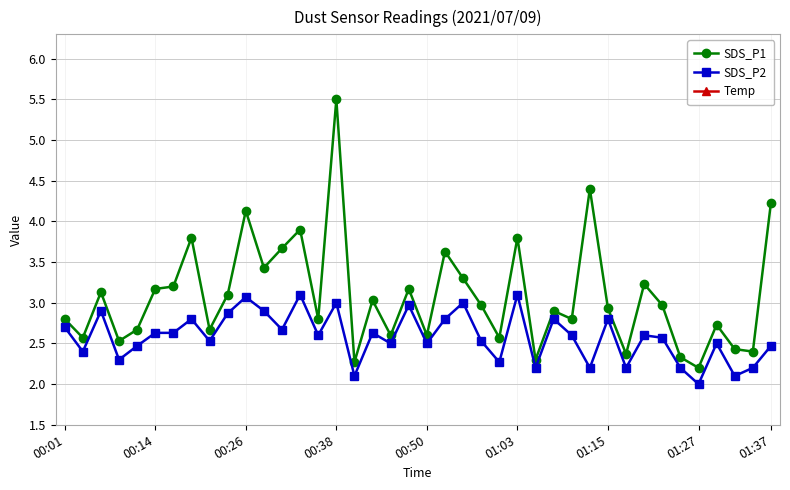

Reading left to right, what are all the values shown in this chart?

SDS_P1: 2.8	2.6	3.1	2.5	2.7	3.2	3.2	3.8	2.7	3.1	4.1	3.4	3.7	3.9	2.8	5.5	2.3	3.0	2.6	3.2	2.6	3.6	3.3	3.0	2.6	3.8	2.3	2.9	2.8	4.4	2.9	2.4	3.2	3.0	2.3	2.2	2.7	2.4	2.4	4.2
SDS_P2: 2.7	2.4	2.9	2.3	2.5	2.6	2.6	2.8	2.5	2.9	3.1	2.9	2.7	3.1	2.6	3.0	2.1	2.6	2.5	3.0	2.5	2.8	3.0	2.5	2.3	3.1	2.2	2.8	2.6	2.2	2.8	2.2	2.6	2.6	2.2	2.0	2.5	2.1	2.2	2.5
Temp: 15.3	15.3	15.3	15.4	15.4	15.4	15.3	15.4	15.4	15.4	15.4	15.4	15.4	15.4	15.4	15.4	15.4	15.4	15.4	15.5	15.4	15.4	15.4	15.4	15.4	15.5	15.5	15.5	15.4	15.4	15.4	15.4	15.5	15.4	15.4	15.5	15.5	15.5	15.5	15.4